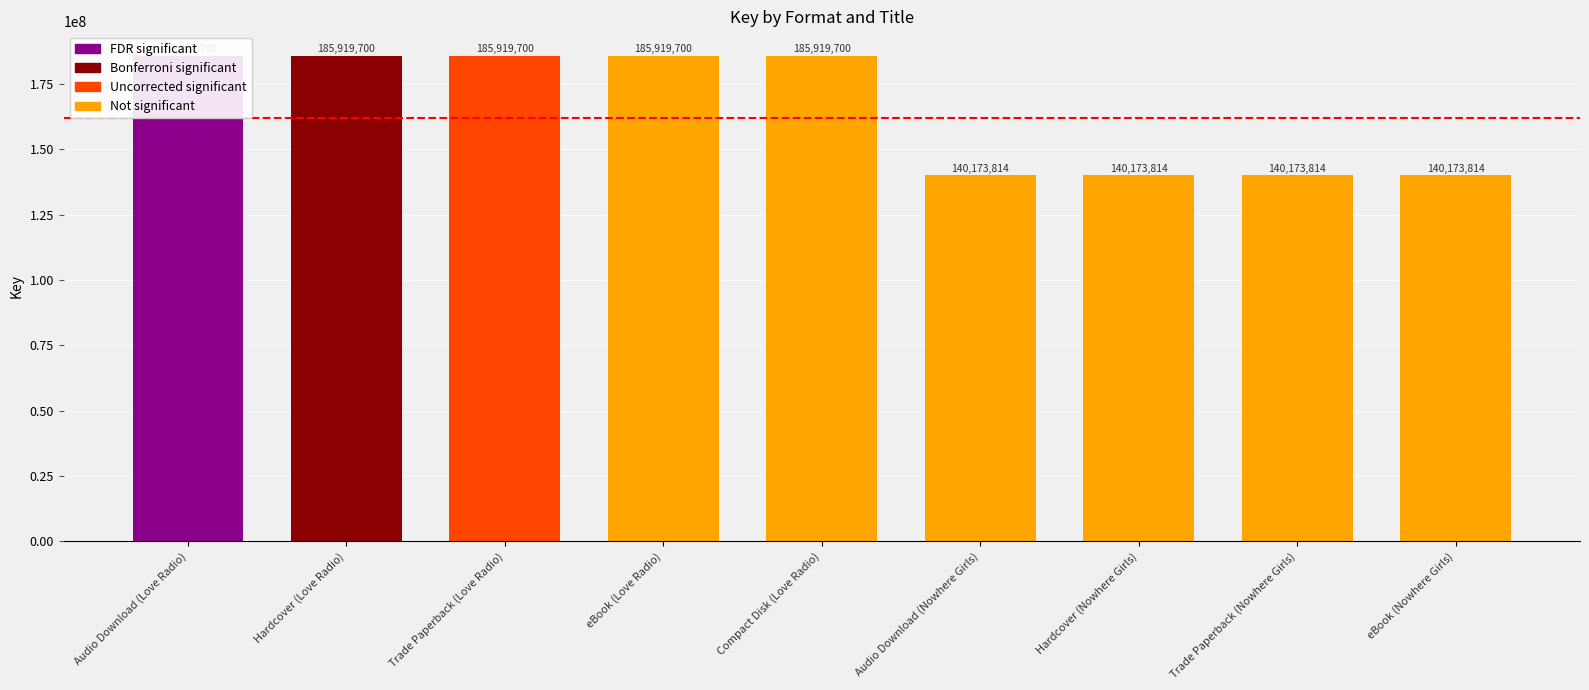

What is the minimum value shown in the chart?

140173814